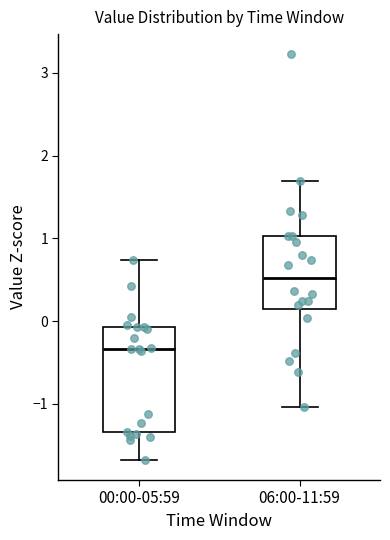

Which box's median line is the highest?

06:00-11:59